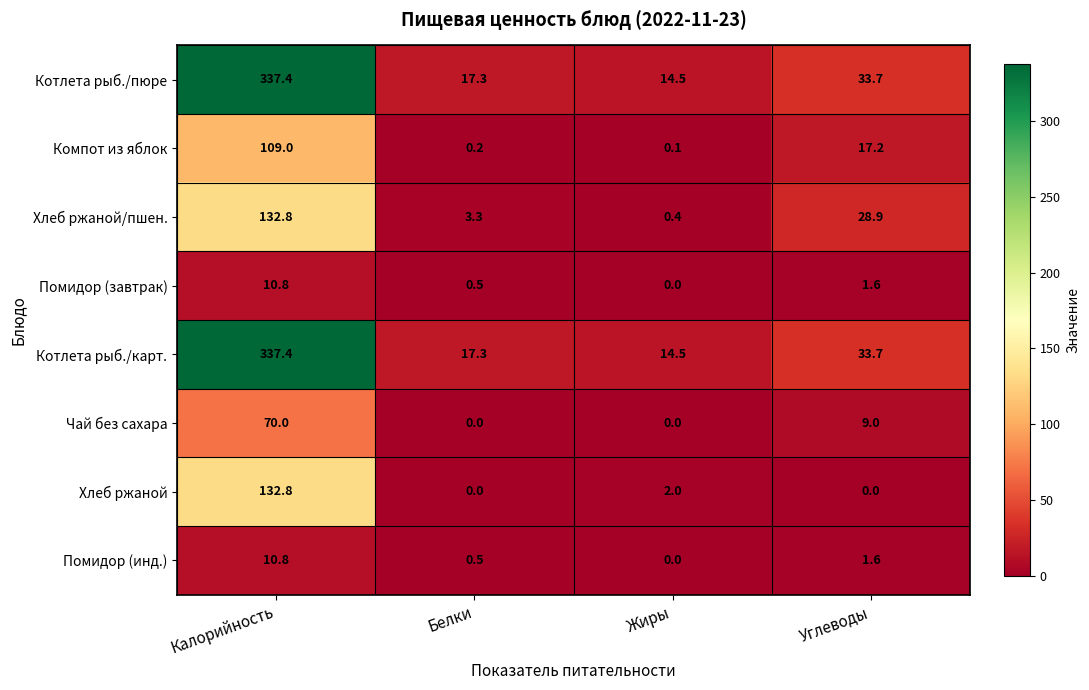

What is the total value across all series at Жиры?

31.5